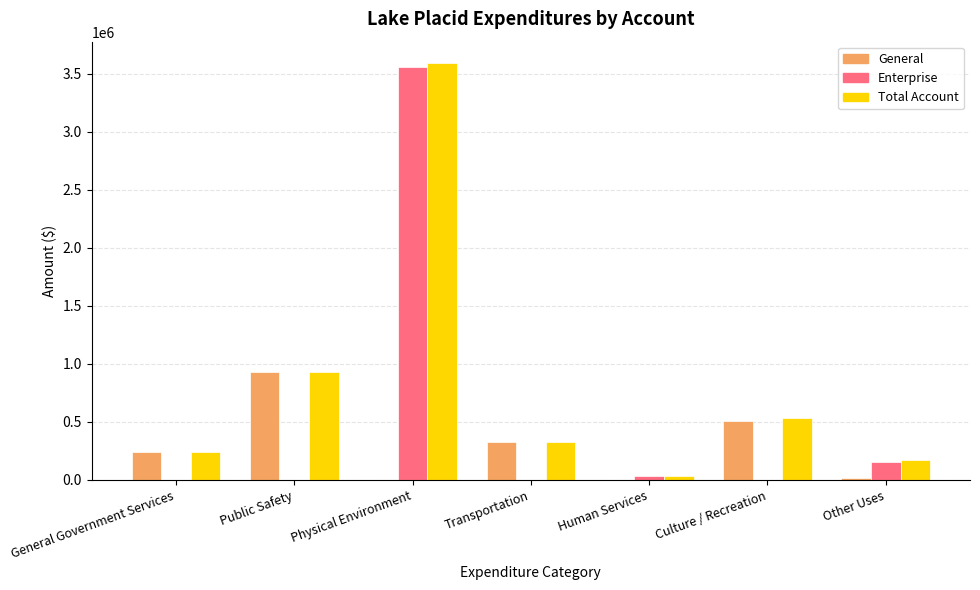

Which series changed the most between Public Safety and Human Services?

General